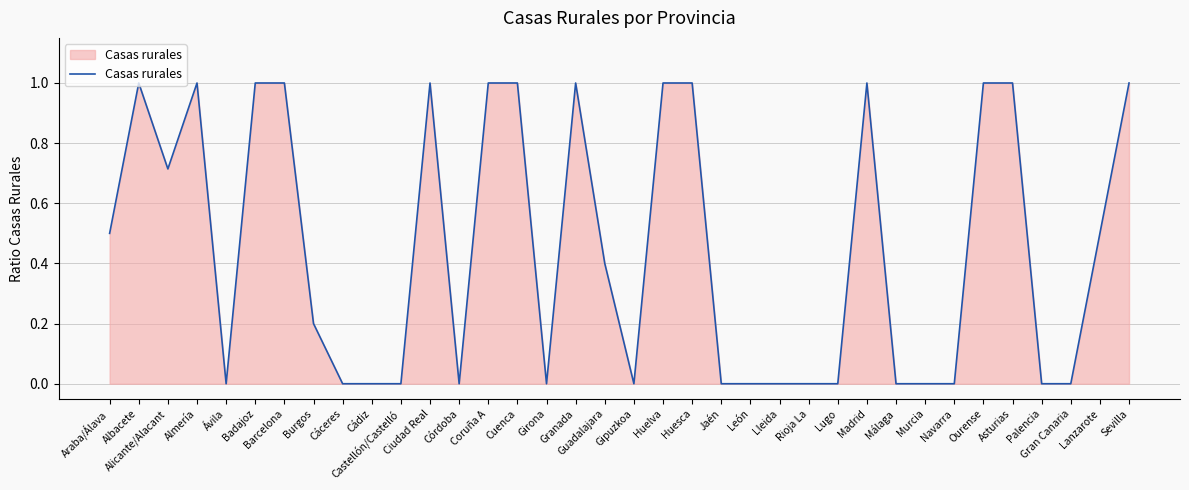

Read the value at Ciudad Real.

1.0